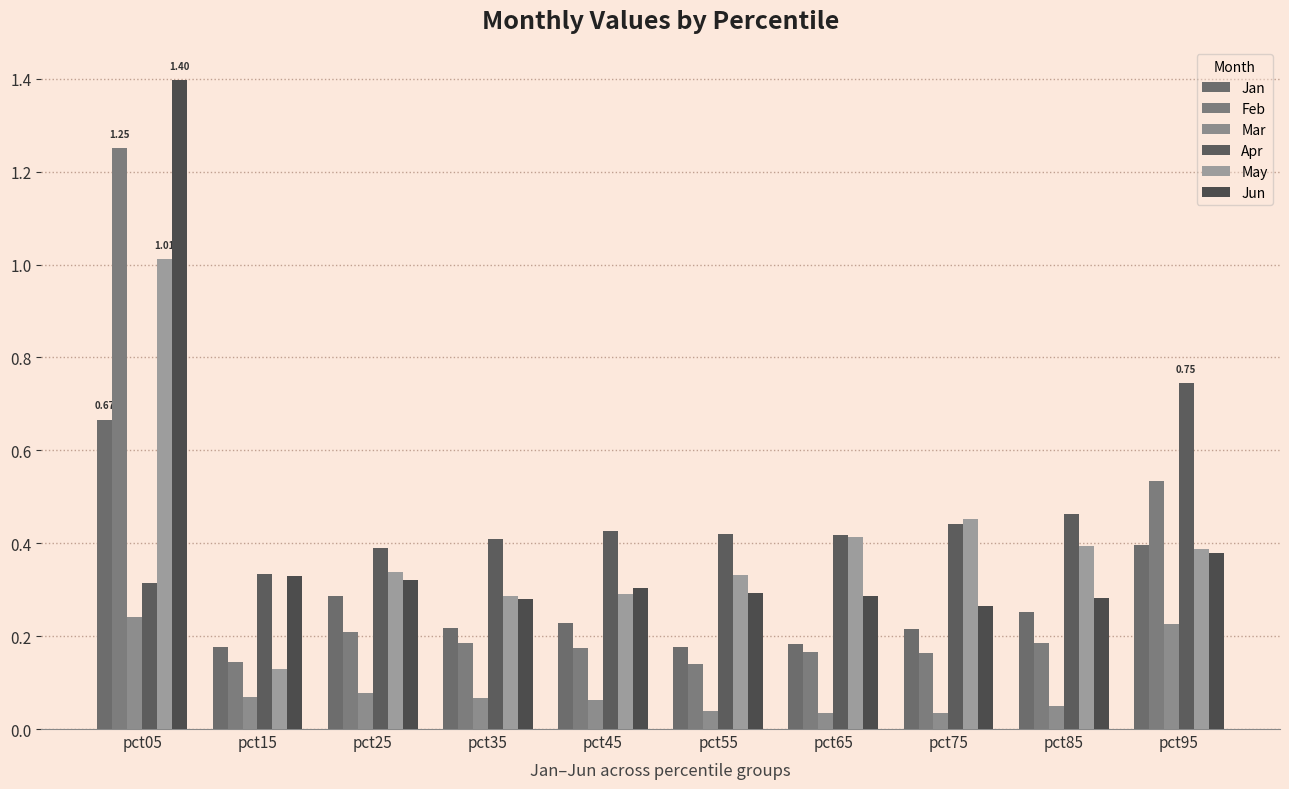

At which category is the sum across all series the highest?

pct05